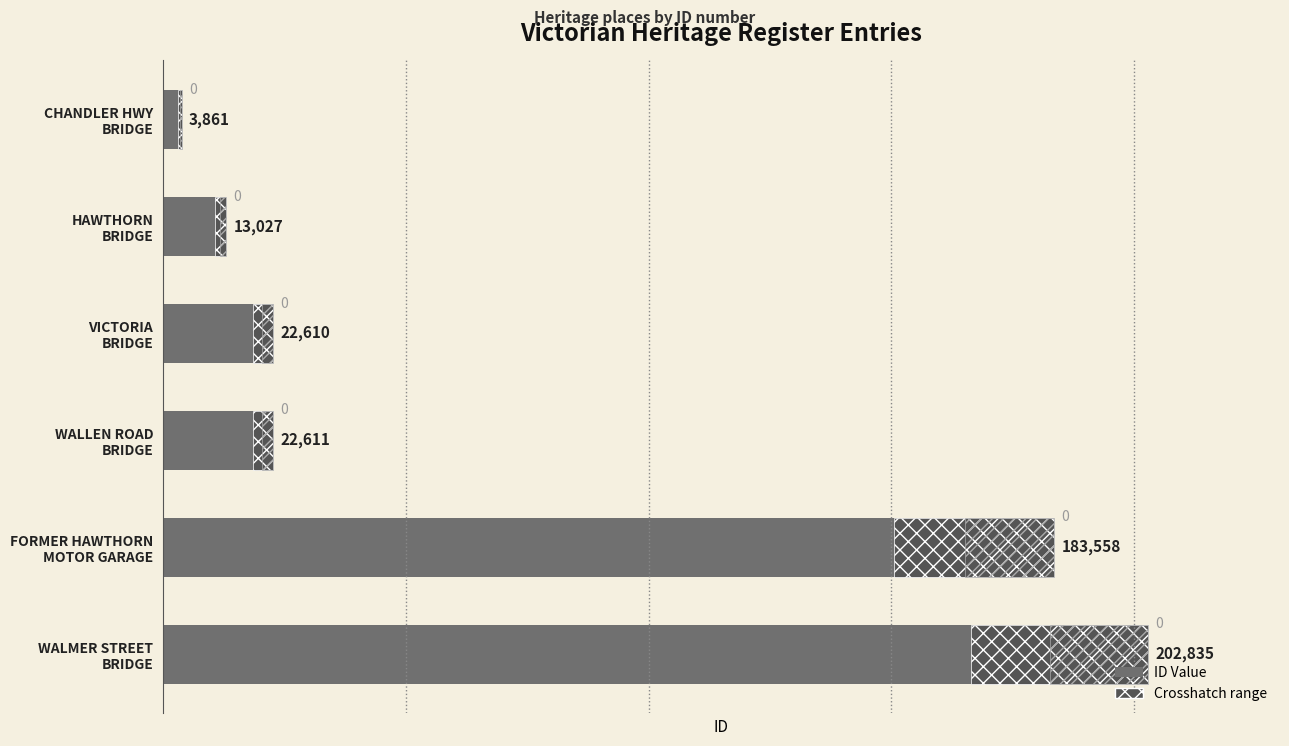

Read the value at WALMER STREET BRIDGE, to the nearest 50.

202850